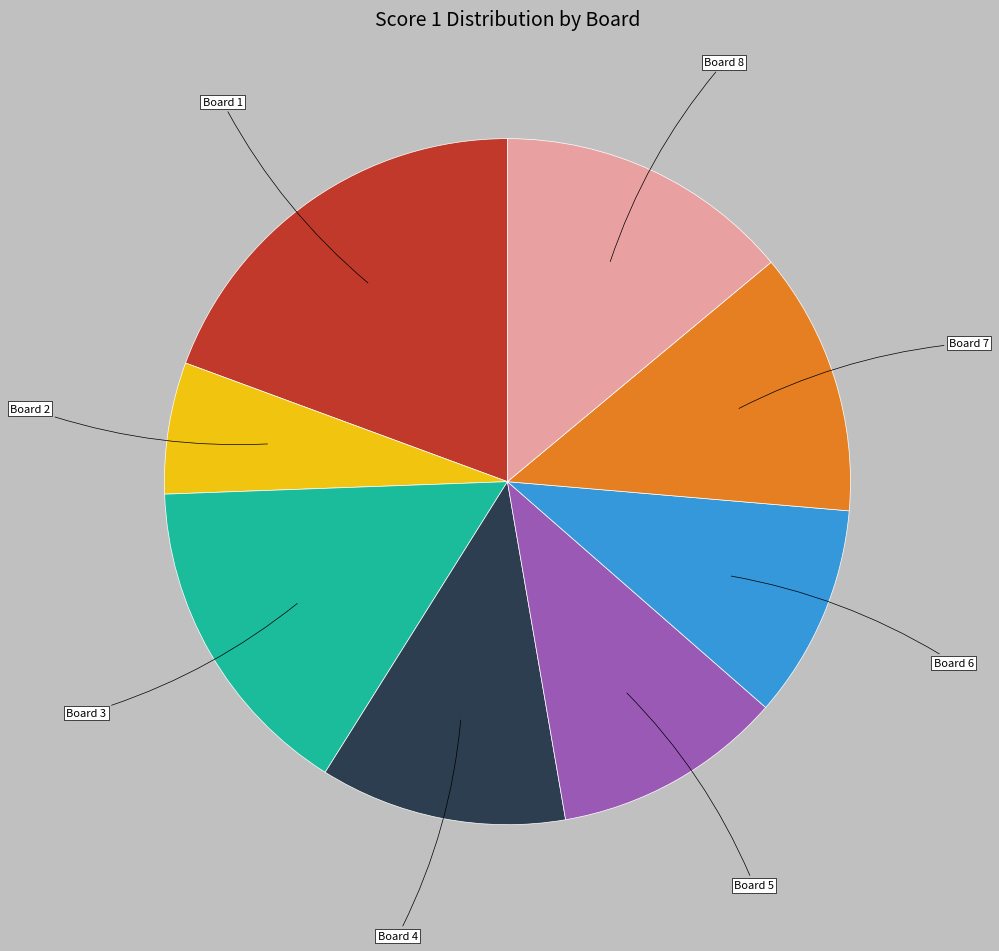

Does any single category account for the majority?

No